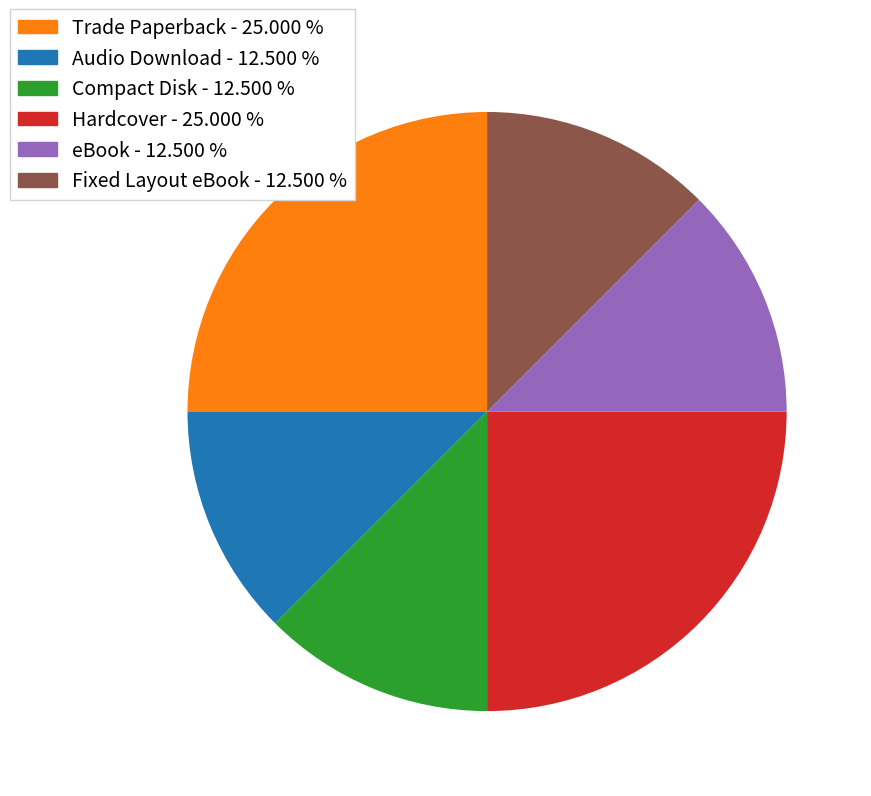

Combined, do eBook and Audio Download account for over 50%?

No